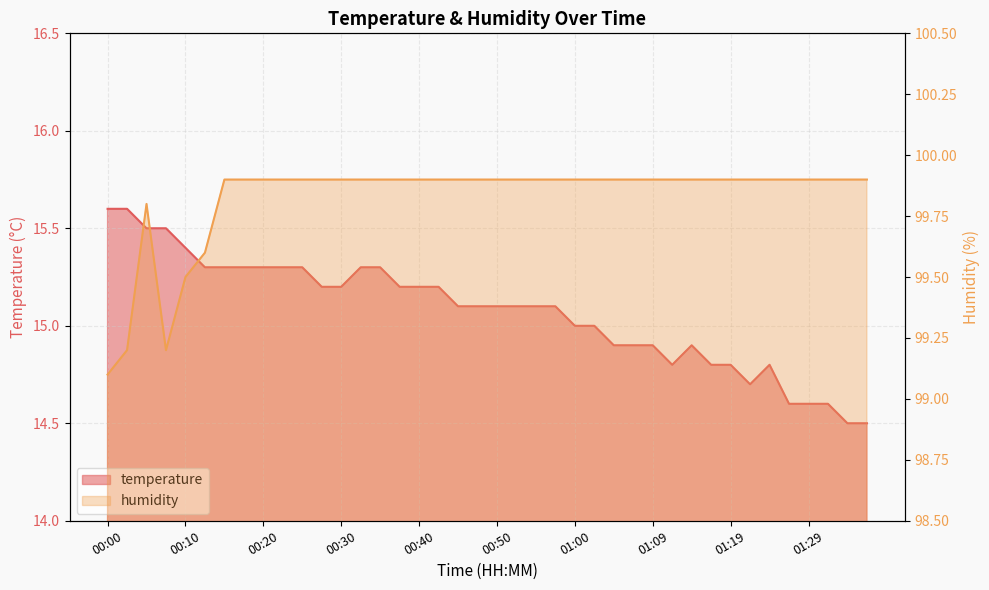

True or false: humidity and temperature cross at least once.

False